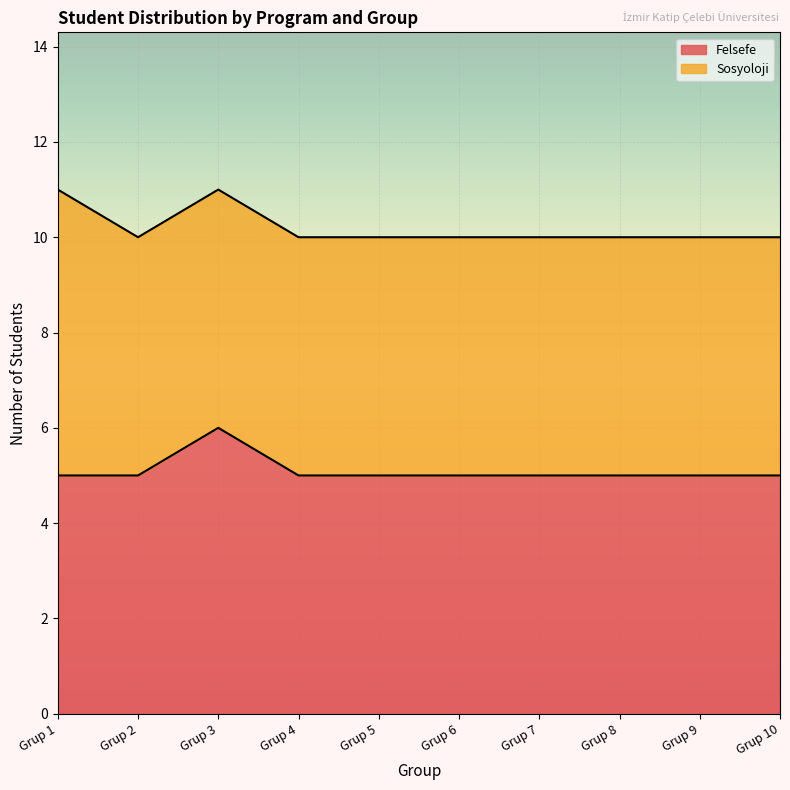

What is the maximum value shown in the chart?

6